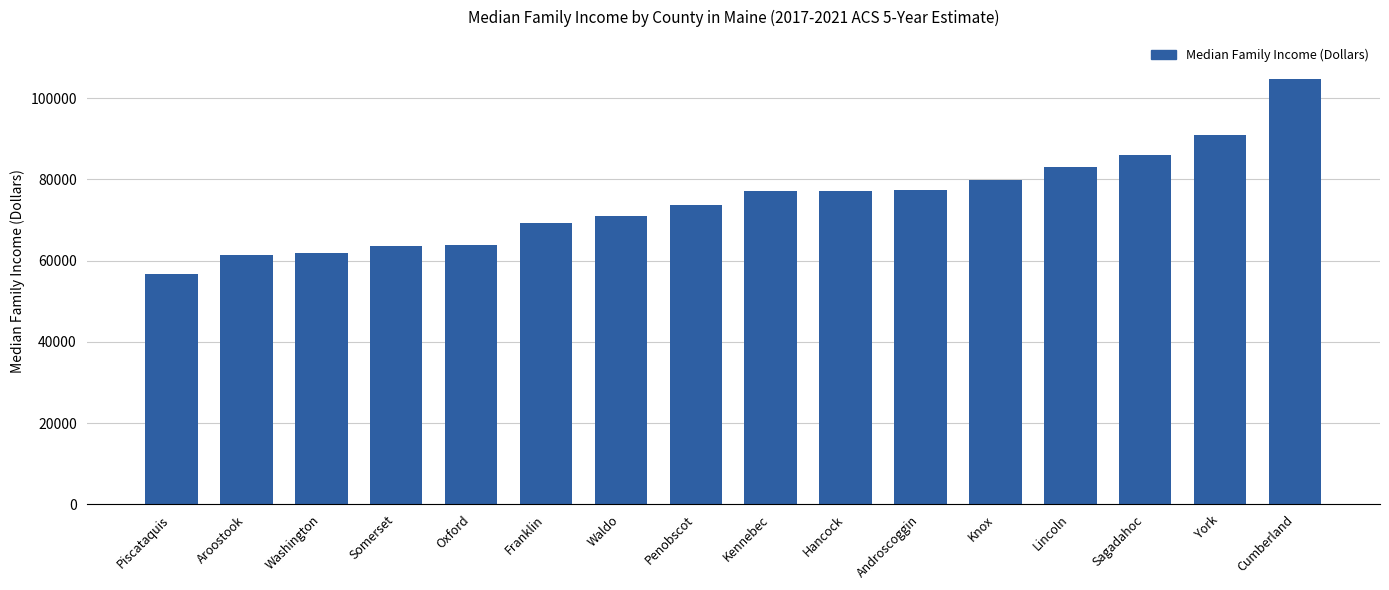

What is the label of the 10th bar from the right?

Waldo